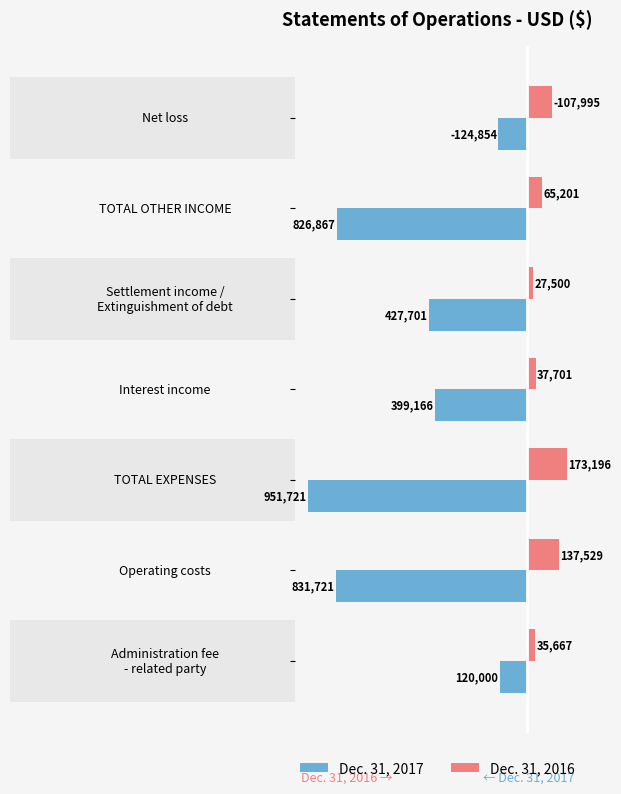

The Dec. 31, 2017 series shows -1372526 at Operating costs. True or false?

False